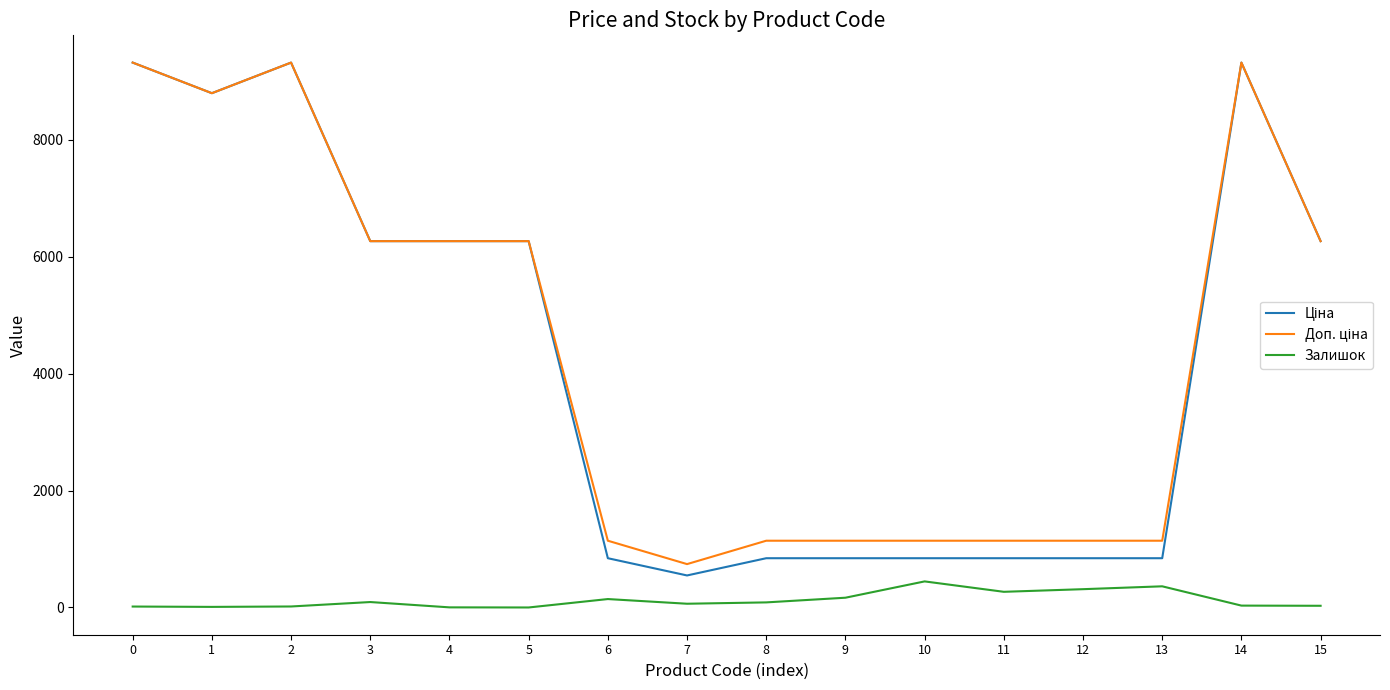

Does the chart display data point markers on the line(s)?

No